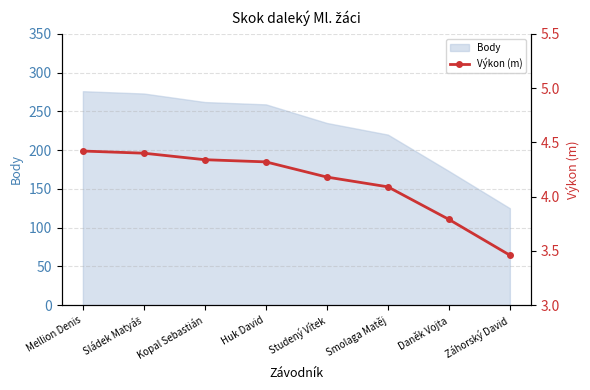

What is the maximum value shown in the chart?

4.4